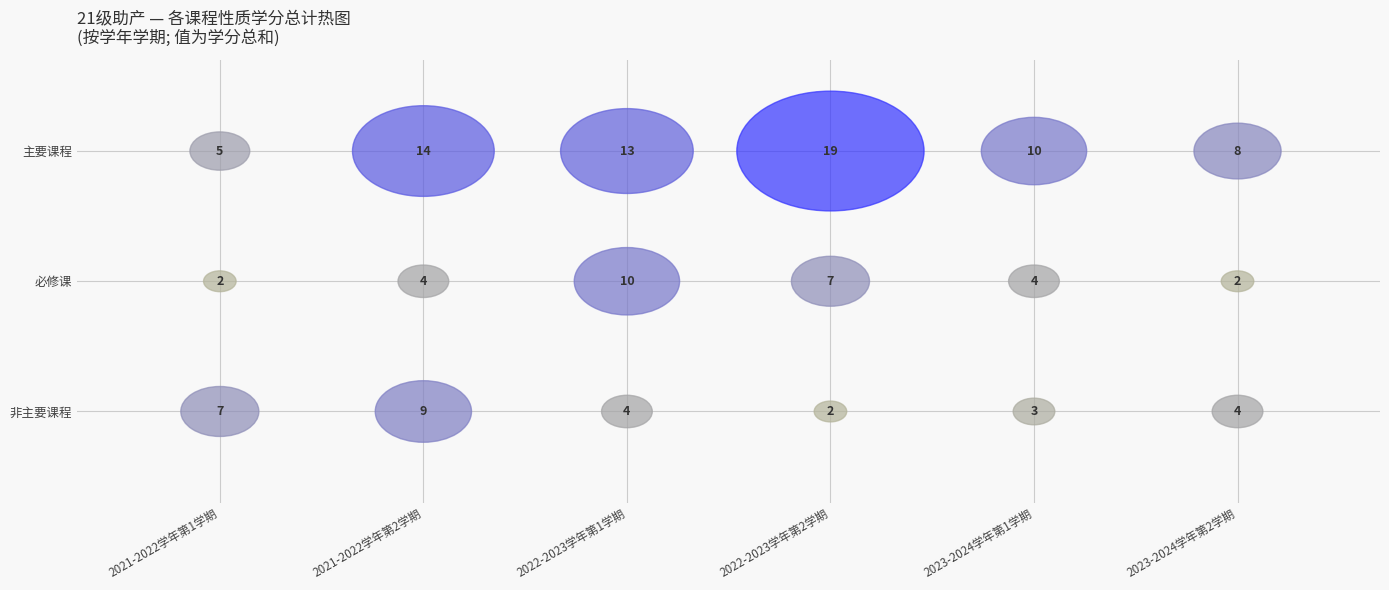

What is the sum of the 主要课程 values at 必修课 and 4?

24